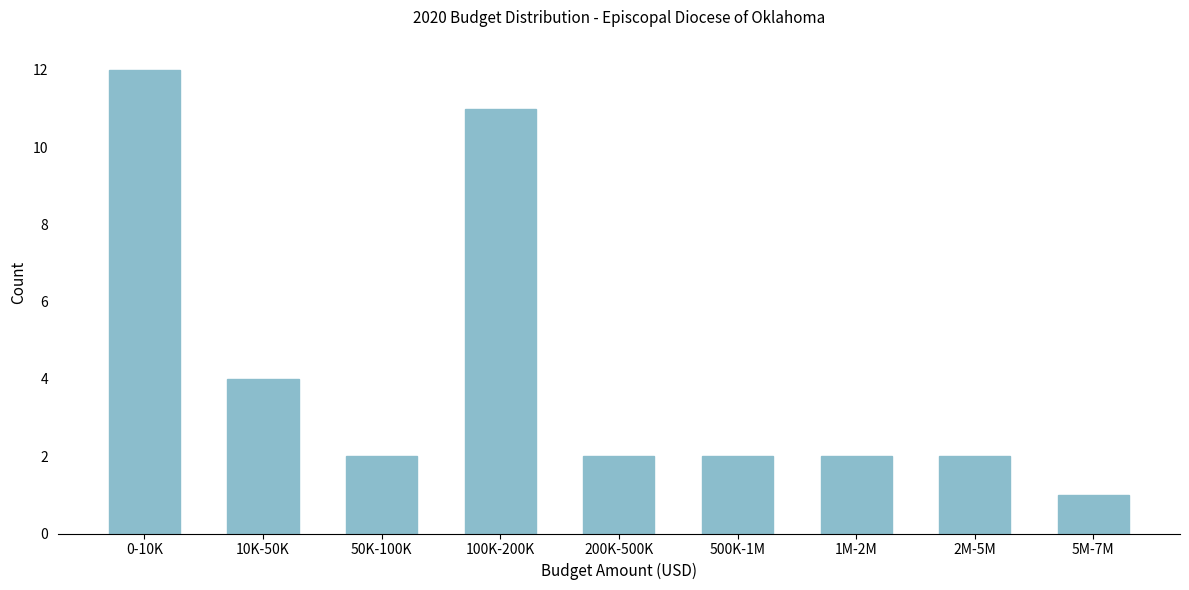

Reading right to left, extract all data points from this chart.

1	2	2	2	2	11	2	4	12